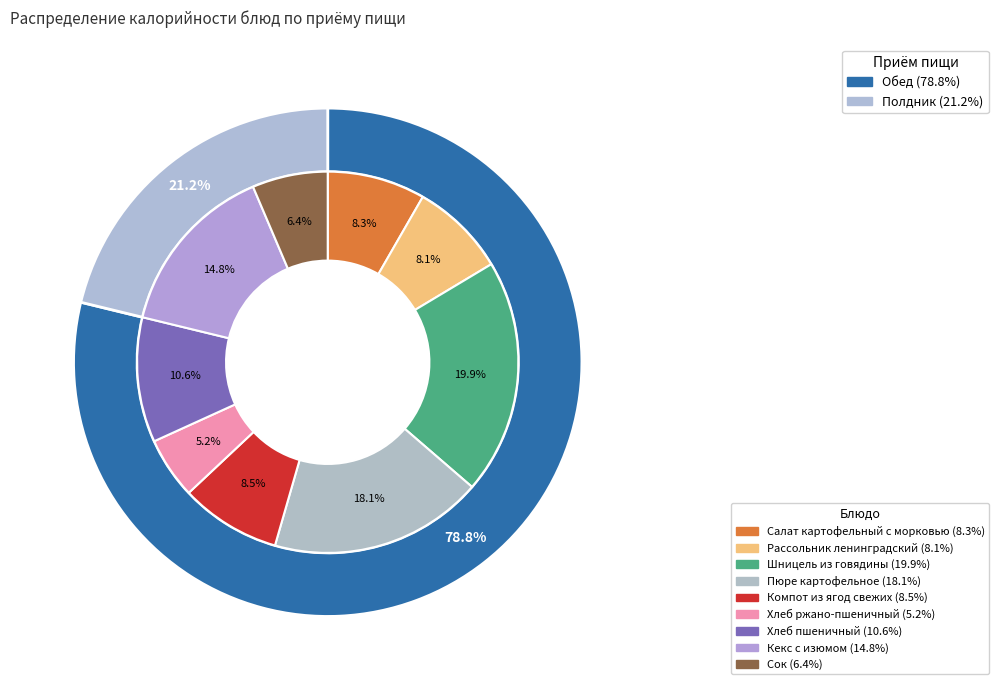

Is there a majority slice in this chart?

No